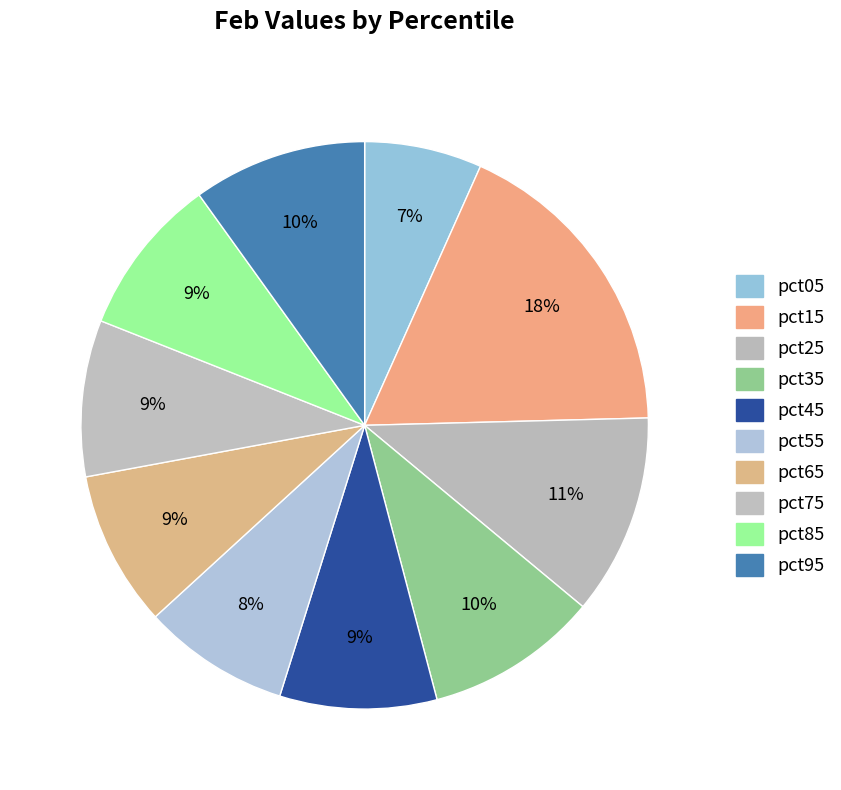

How many segments does this pie chart have?

10